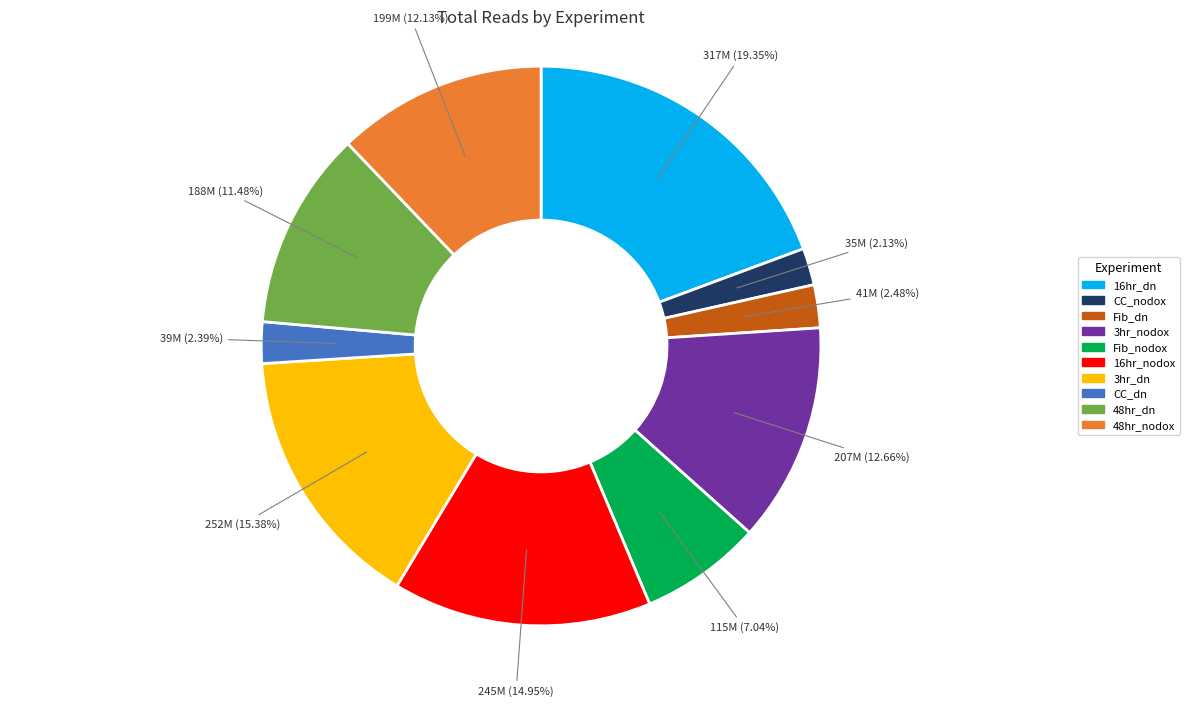

Is the sum of 16hr_nodox and CC_dn greater than half?

No